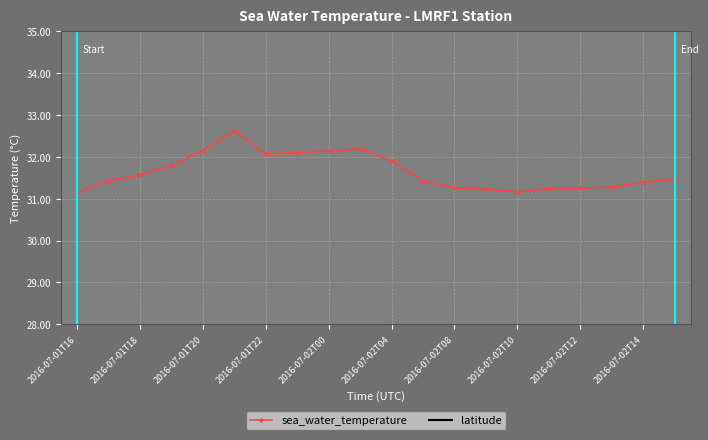

List the series in order of their peak value, lowest first.

latitude, sea_water_temperature